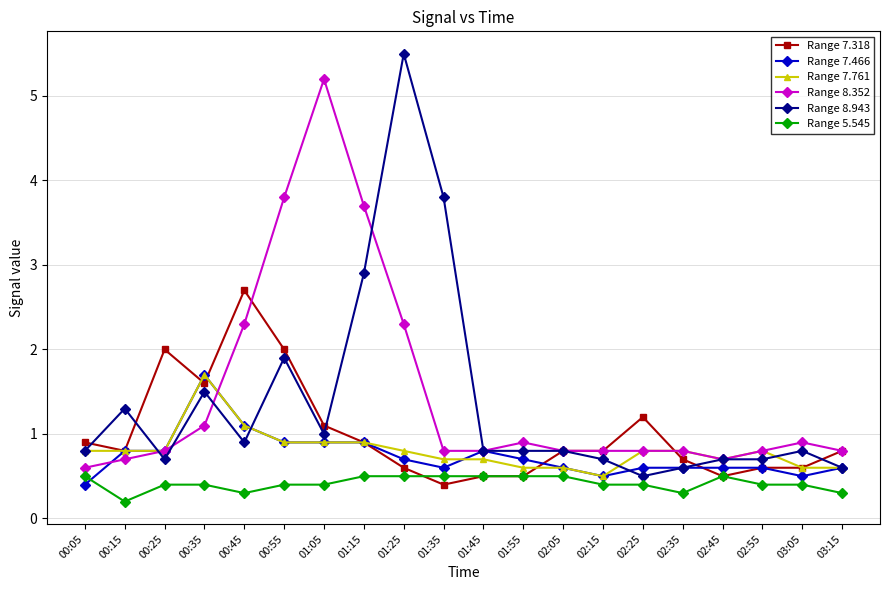

At which label does Range 8.352 reach its peak?

01:05